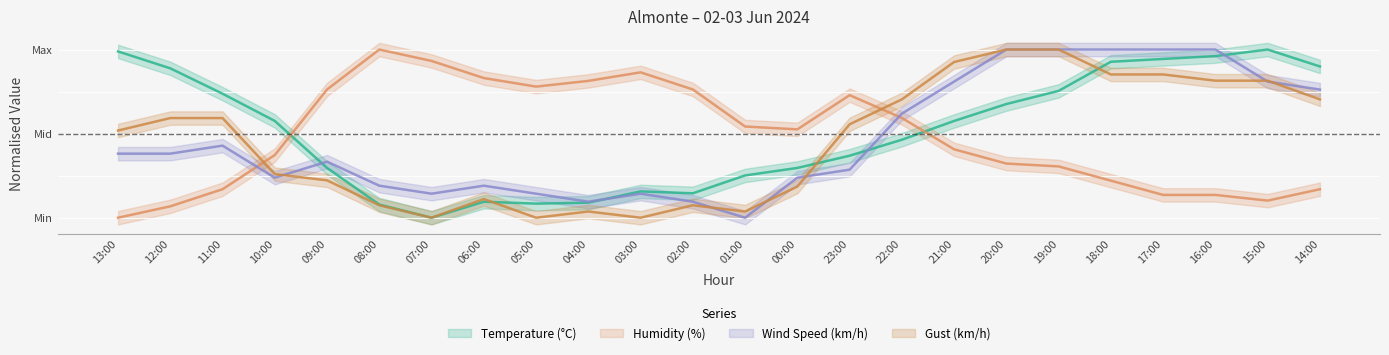

Reading left to right, transcribe all the data shown in this chart.

Temperature (°C): 1.0	0.9	0.7	0.6	0.3	0.1	0.0	0.1	0.1	0.1	0.2	0.1	0.3	0.3	0.4	0.5	0.6	0.7	0.8	0.9	0.9	1.0	1.0	0.9
Humidity (%): 0.0	0.1	0.2	0.4	0.8	1.0	0.9	0.8	0.8	0.8	0.9	0.8	0.5	0.5	0.7	0.6	0.4	0.3	0.3	0.2	0.1	0.1	0.1	0.2
Wind Speed (km/h): 0.4	0.4	0.4	0.2	0.3	0.2	0.1	0.2	0.1	0.1	0.1	0.1	0.0	0.2	0.3	0.6	0.8	1.0	1.0	1.0	1.0	1.0	0.8	0.8
Gust (km/h): 0.5	0.6	0.6	0.3	0.2	0.1	0.0	0.1	0.0	0.0	0.0	0.1	0.0	0.2	0.6	0.7	0.9	1.0	1.0	0.9	0.9	0.8	0.8	0.7